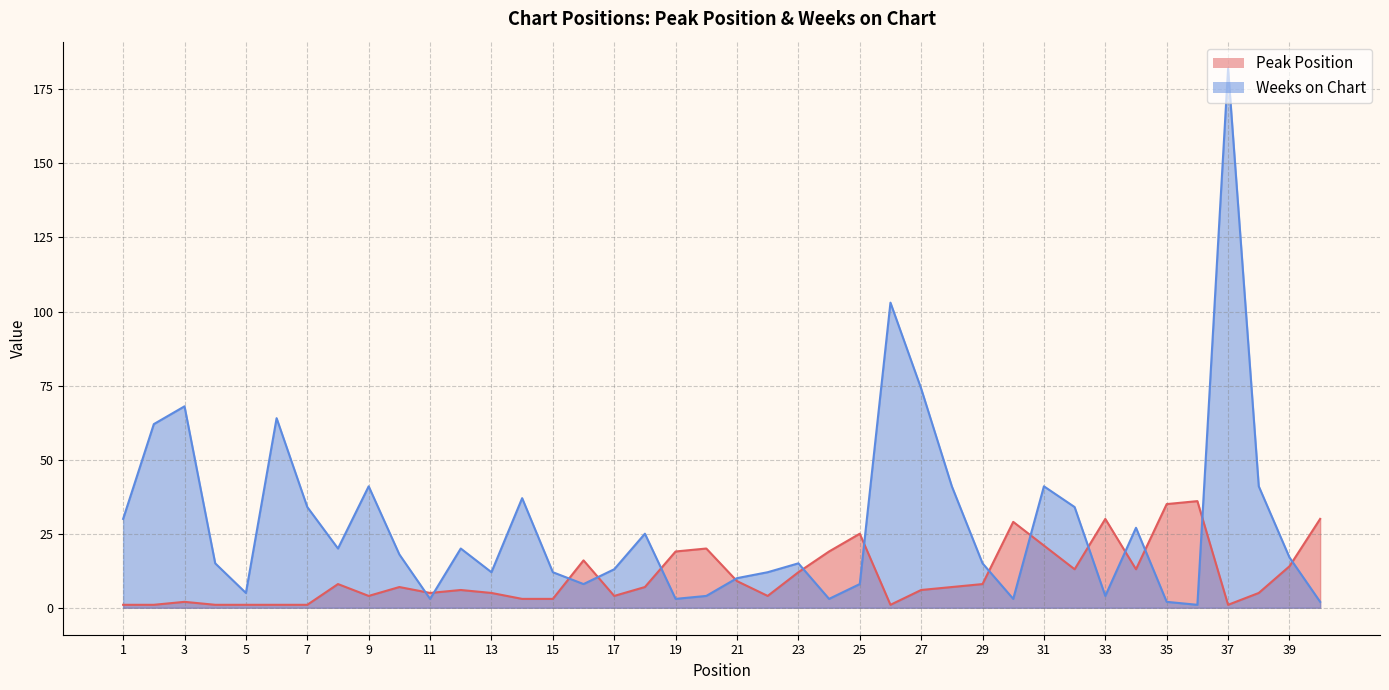

True or false: Weeks on Chart has more than 1 points higher than both neighbors.

True